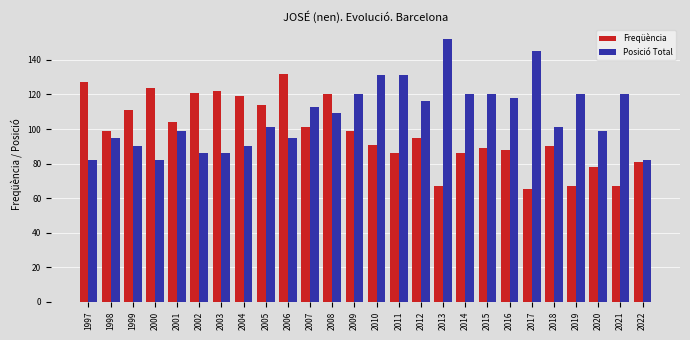

At which category does the chart reach its peak across all series?

2013